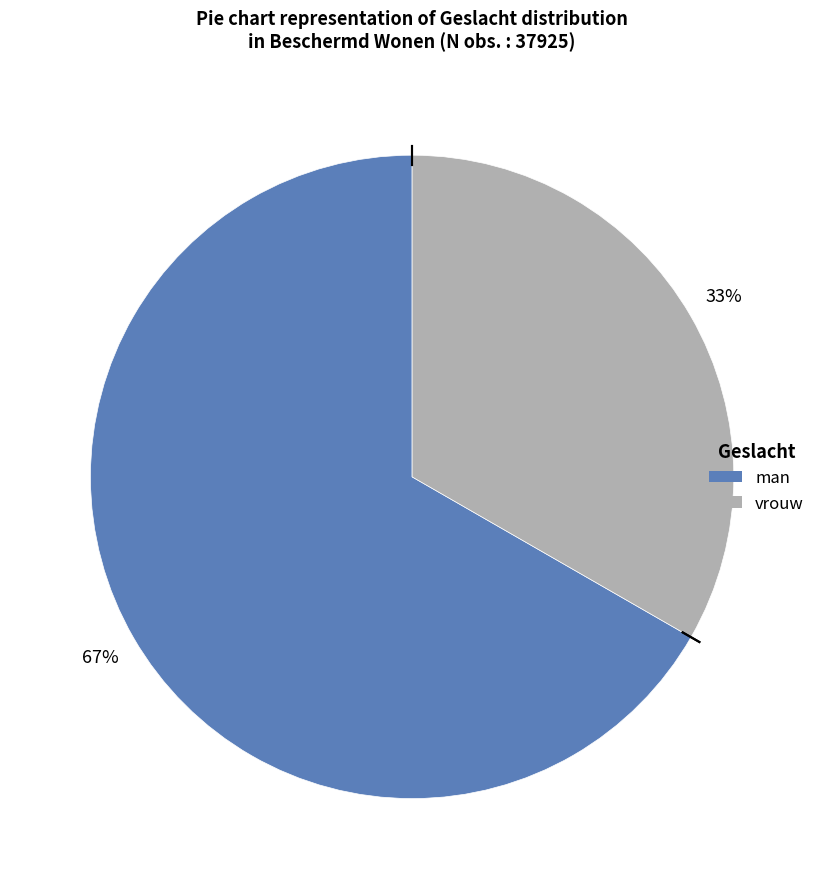

Combined, do man and vrouw account for over 50%?

Yes